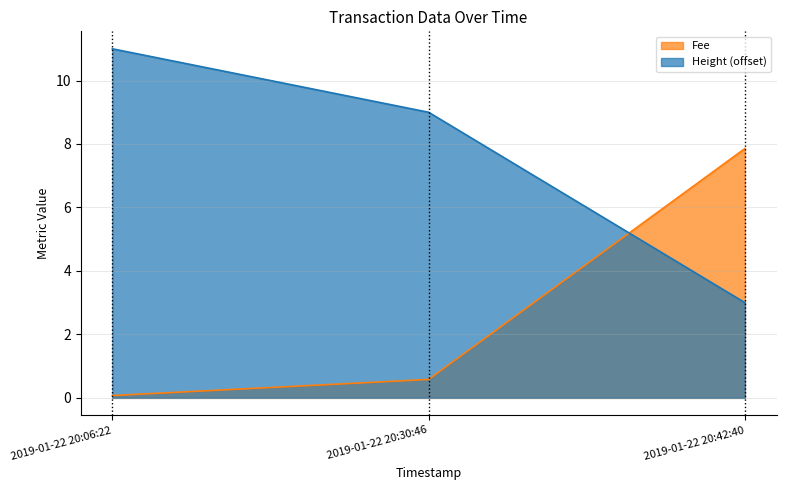

Is the value of Height at 2019-01-22 20:30:46 greater than the value of Fee at 2019-01-22 20:06:22?

Yes